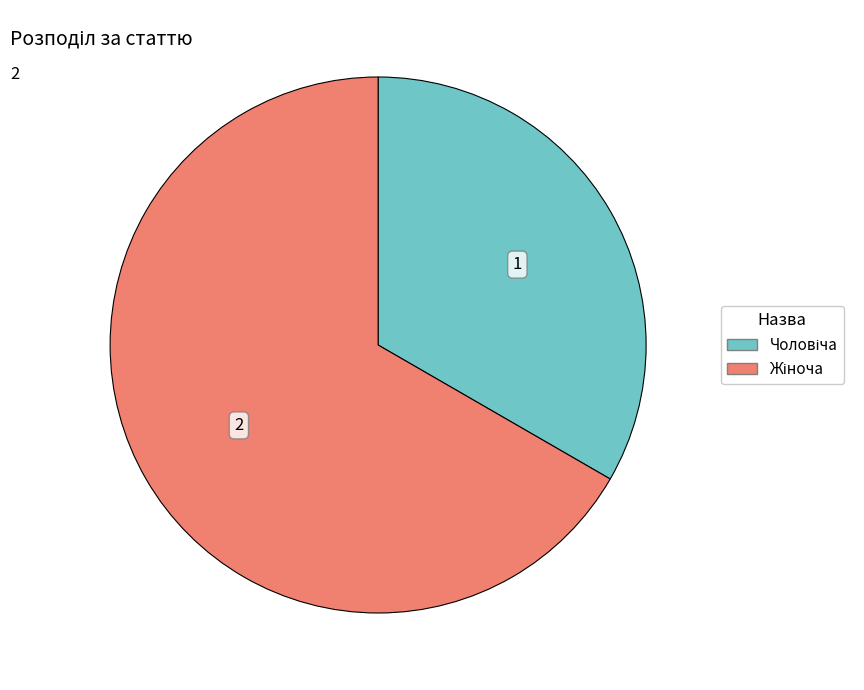

Does any single category account for the majority?

Yes